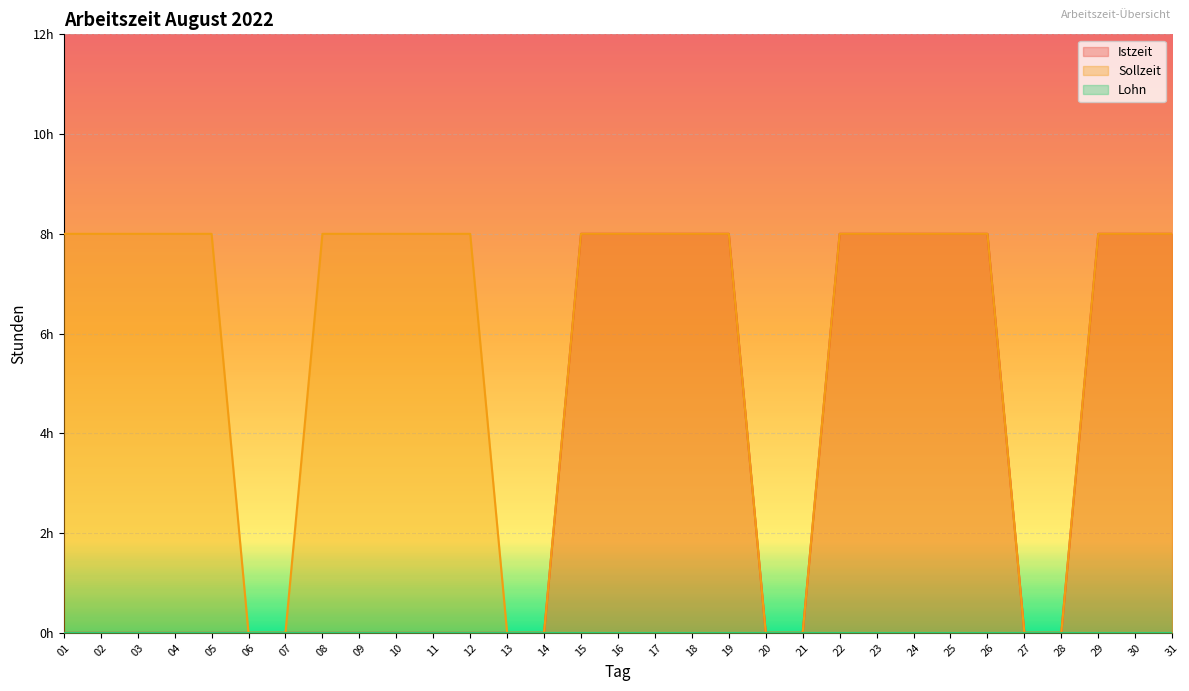

Which series changed the most between 06 and 29?

Istzeit